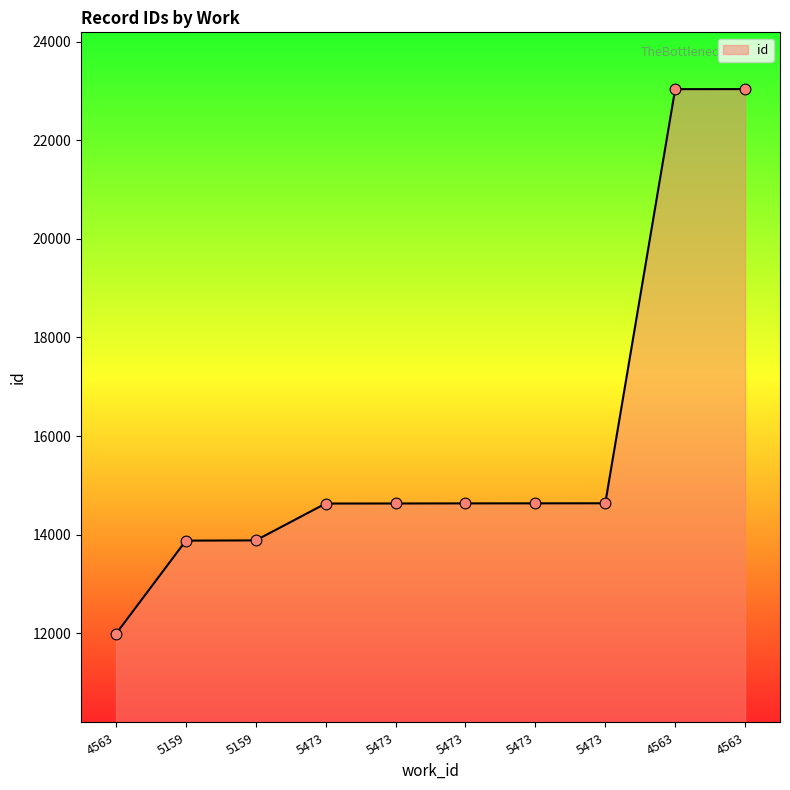

What is the change in value from 4563 to 5473?

+2645